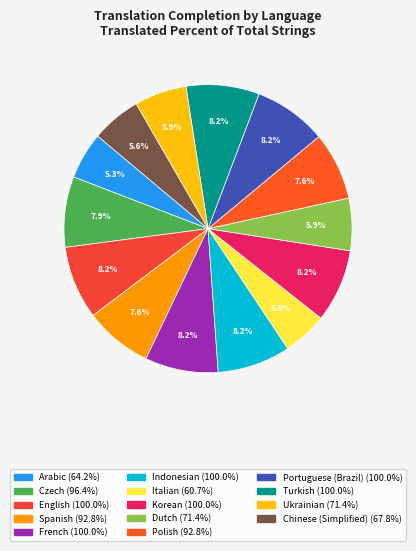

What percentage is the French slice, to the nearest percent?

8%